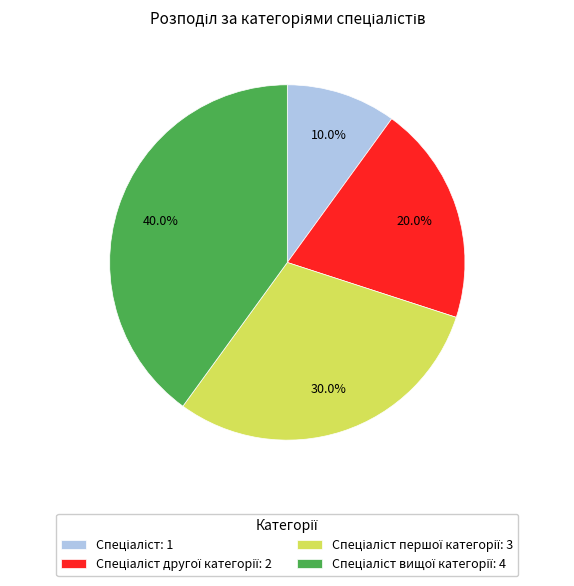

To the nearest percent, what is the average slice percentage?

25%